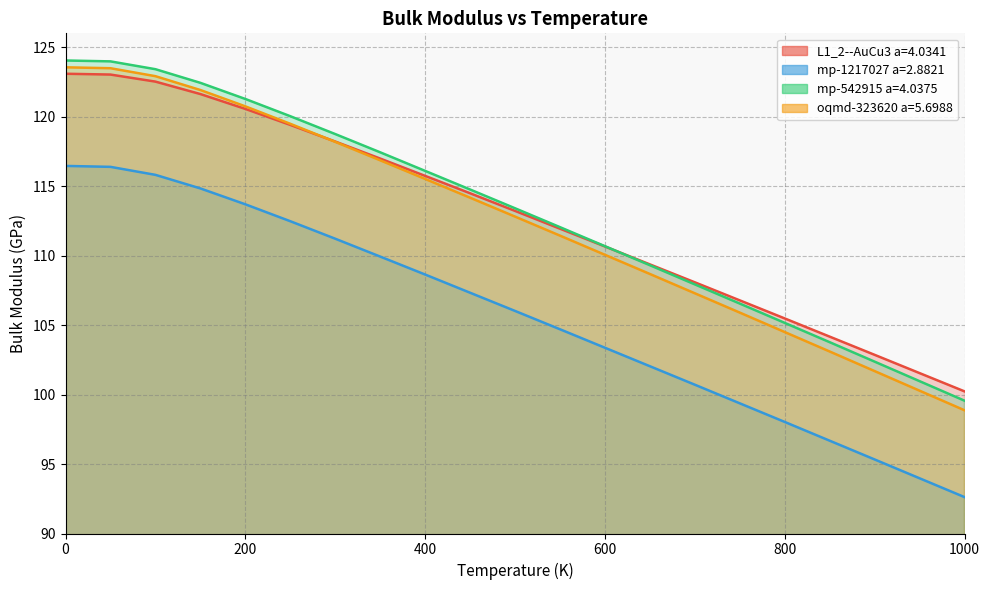

Which has a higher value, 500 or 600?

500